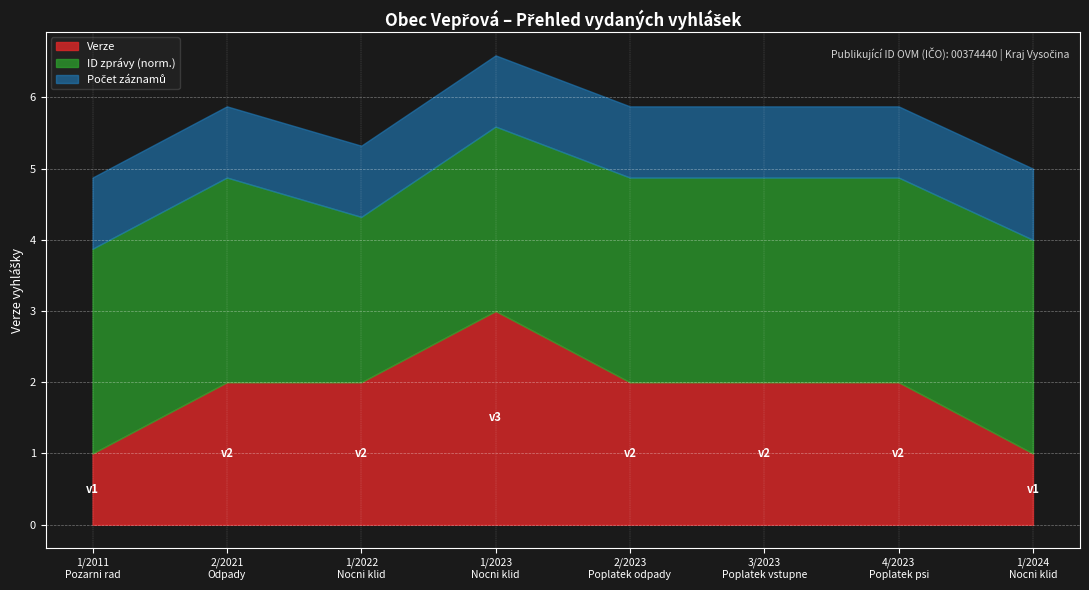

What is the maximum value for Verze?

3.0